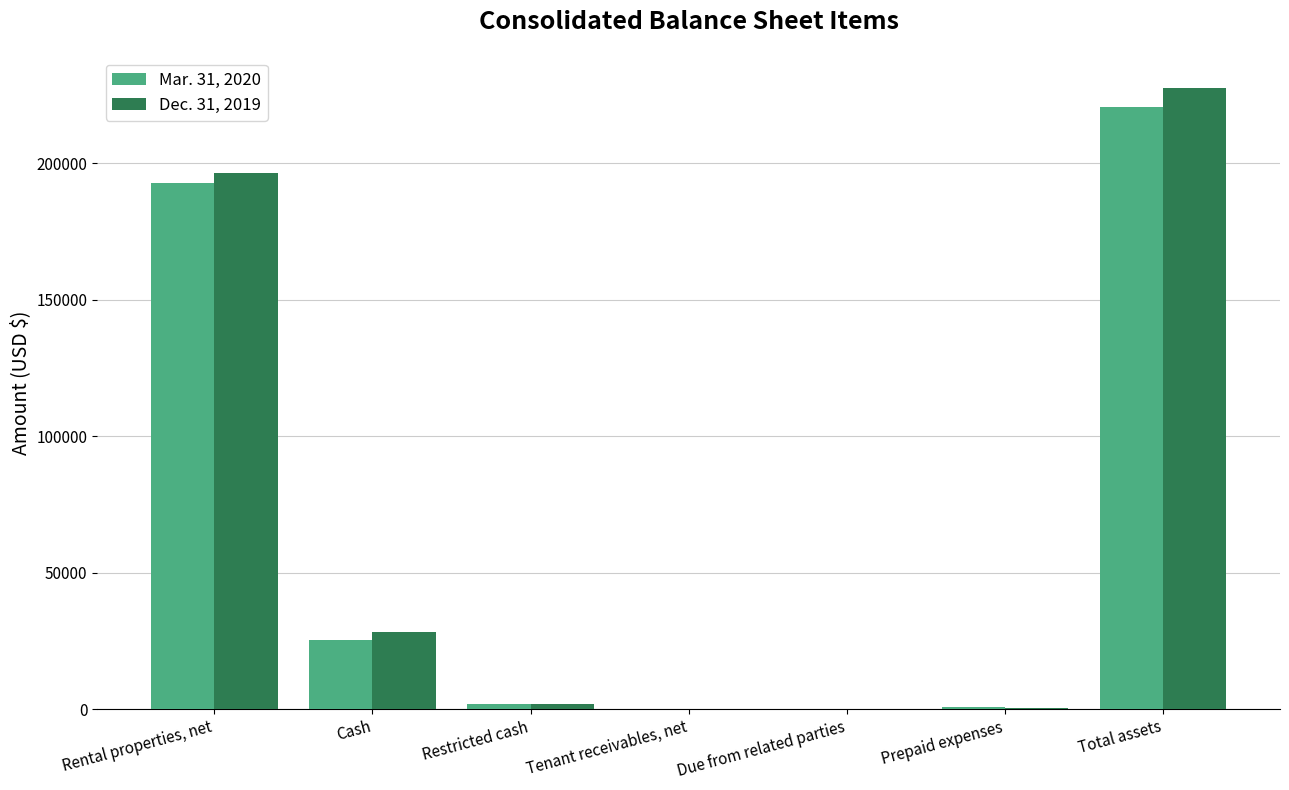

Is the value of Dec. 31, 2019 at Total assets greater than the value of Mar. 31, 2020 at Restricted cash?

Yes